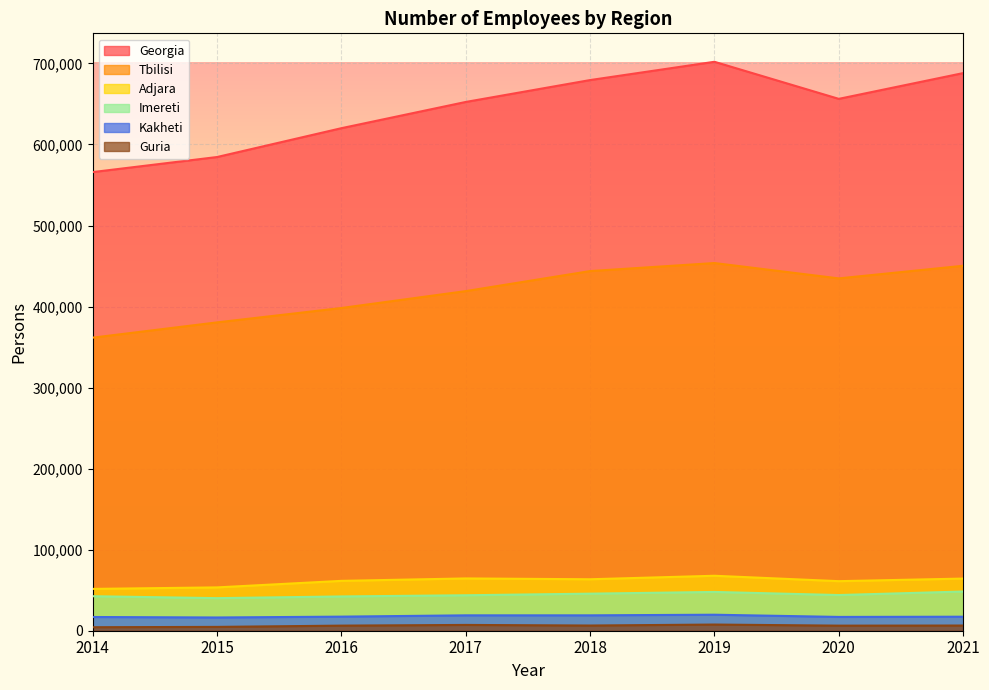

Reading left to right, what are all the values shown in this chart?

Georgia: 2014=565902	2015=584484	2016=620069	2017=652439	2018=679453	2019=702015	2020=656267	2021=688053
Tbilisi: 2014=361609	2015=380453	2016=398196	2017=419043	2018=443771	2019=453687	2020=434740	2021=450311
Adjara: 2014=51596	2015=53461	2016=61519	2017=64519	2018=63504	2019=67818	2020=61151	2021=64349
Imereti: 2014=42577	2015=40198	2016=42286	2017=43755	2018=45727	2019=47852	2020=44021	2021=48376
Kakheti: 2014=16929	2015=16338	2016=17380	2017=18980	2018=18984	2019=19750	2020=17023	2021=17300
Guria: 2014=4325	2015=4720	2016=6281	2017=7149	2018=6404	2019=7615	2020=6261	2021=6395